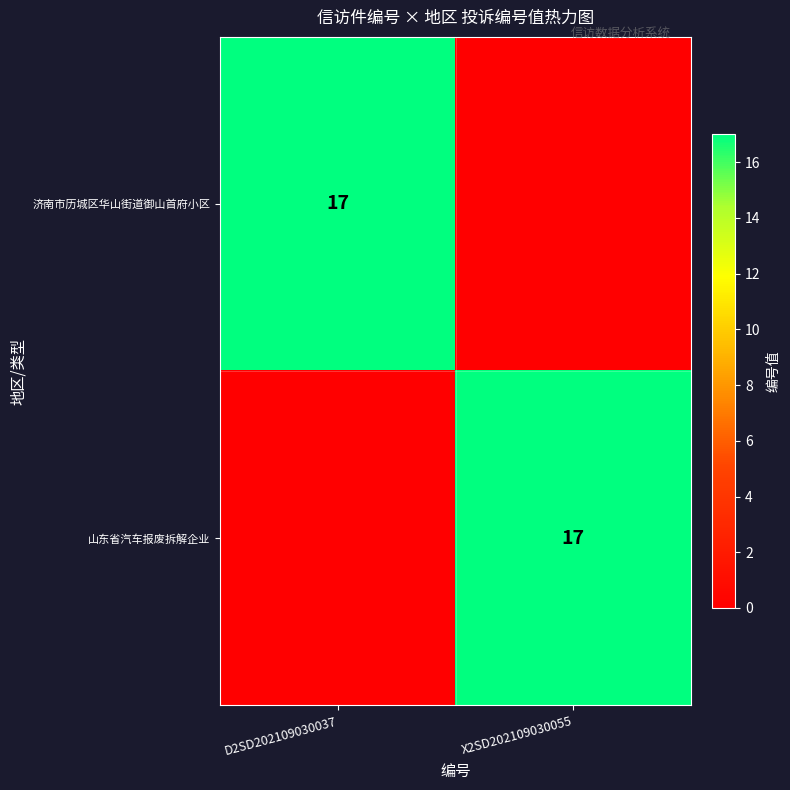

Is it true that 山东省汽车报废拆解企业 equals 23 at X2SD202109030055?

False